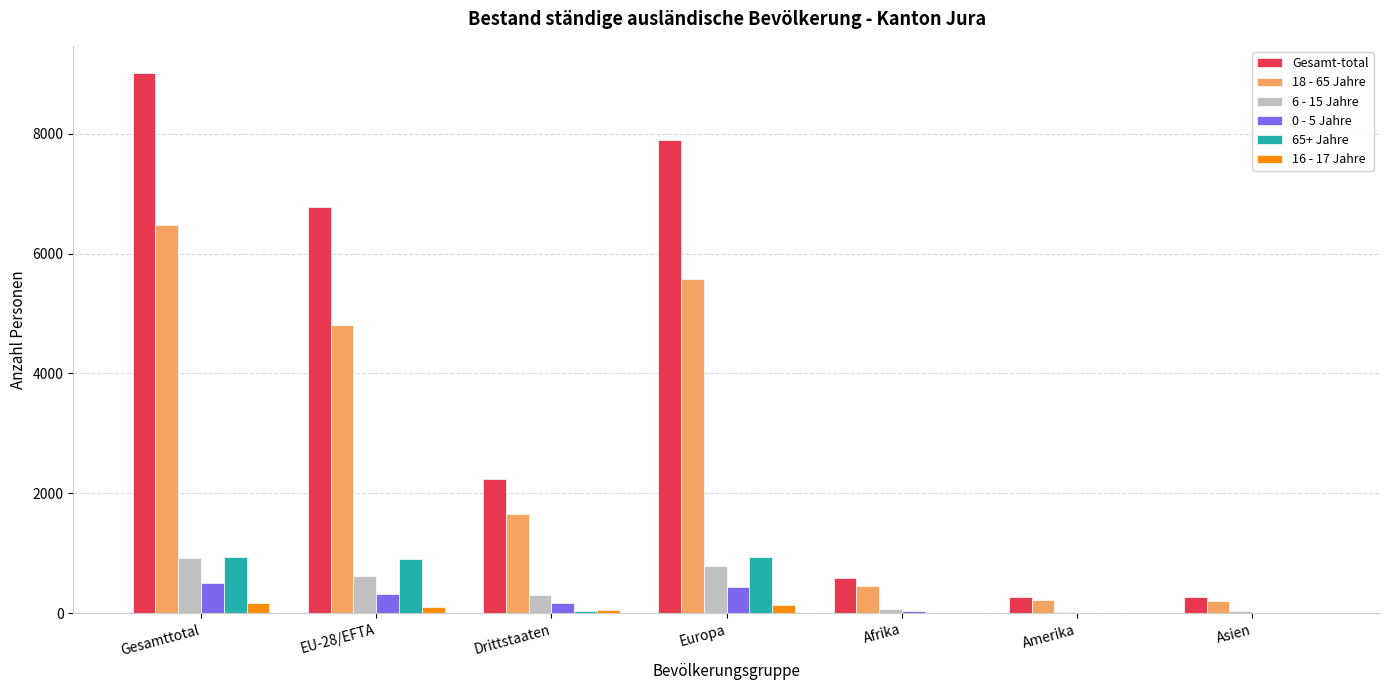

Which series has the largest total across all categories?

Gesamt-total